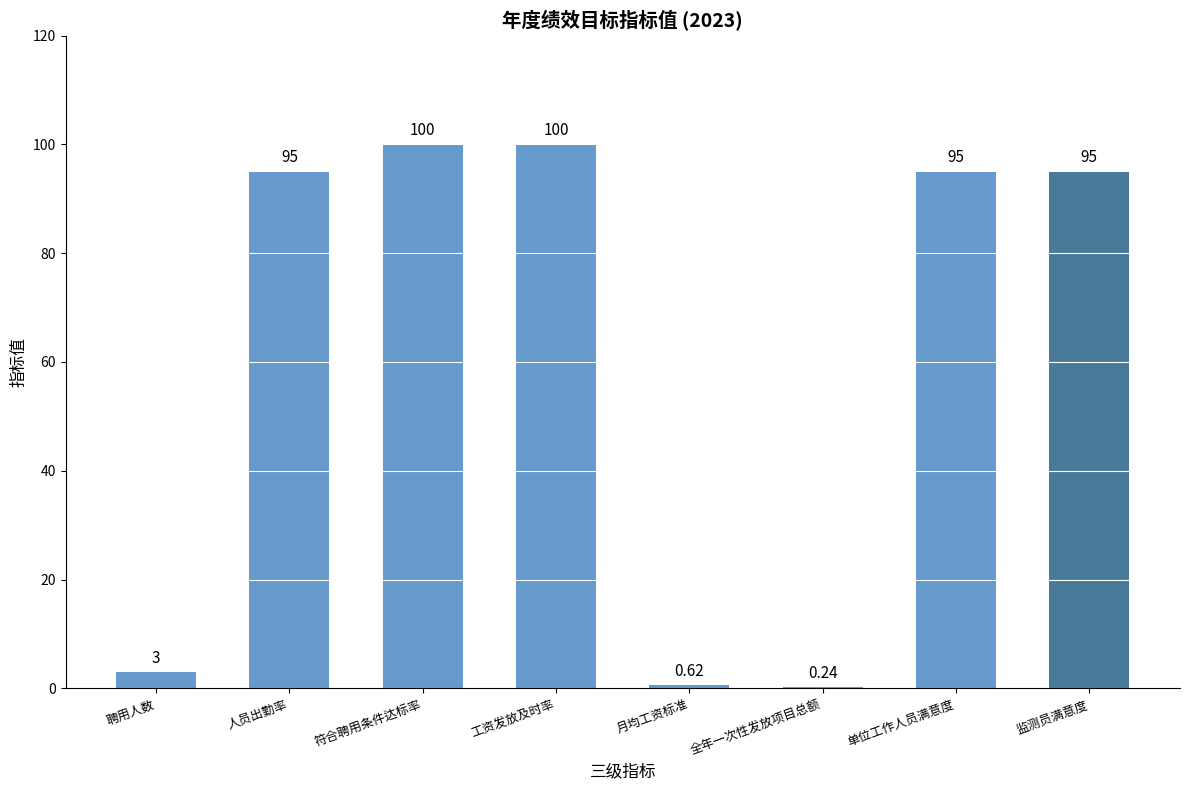

What is the difference between the values at 聘用人数 and 月均工资标准?

2.4